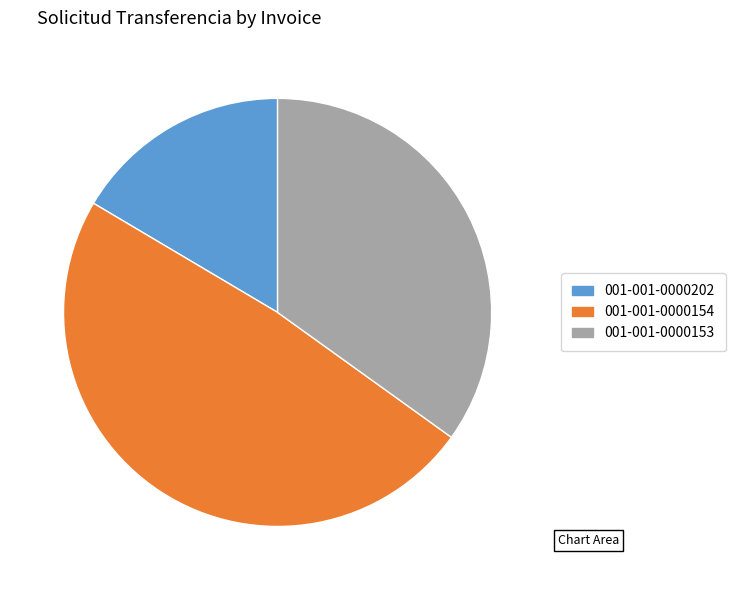

Does 001-001-0000153 account for over 50% of the chart?

No